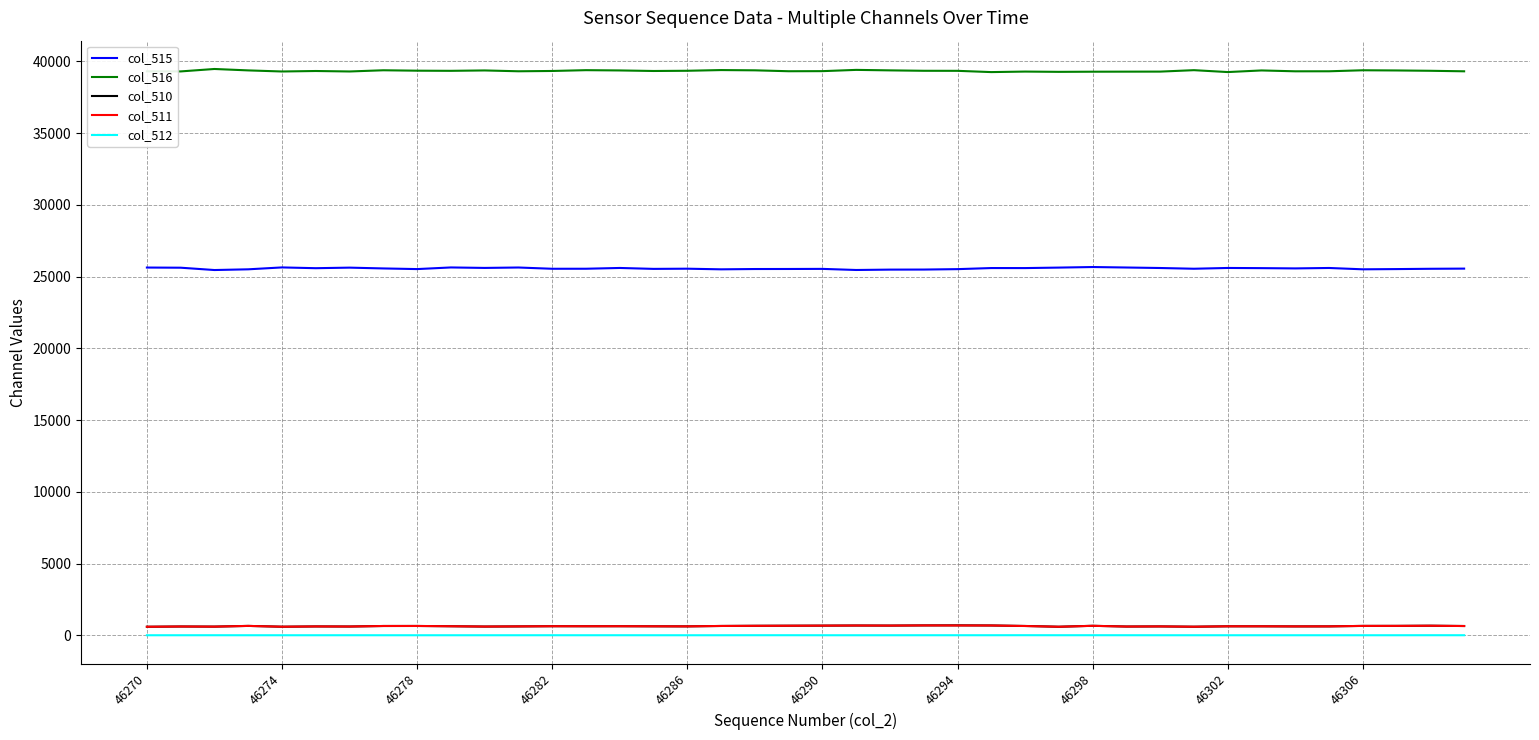

Does the chart display data point markers on the line(s)?

No